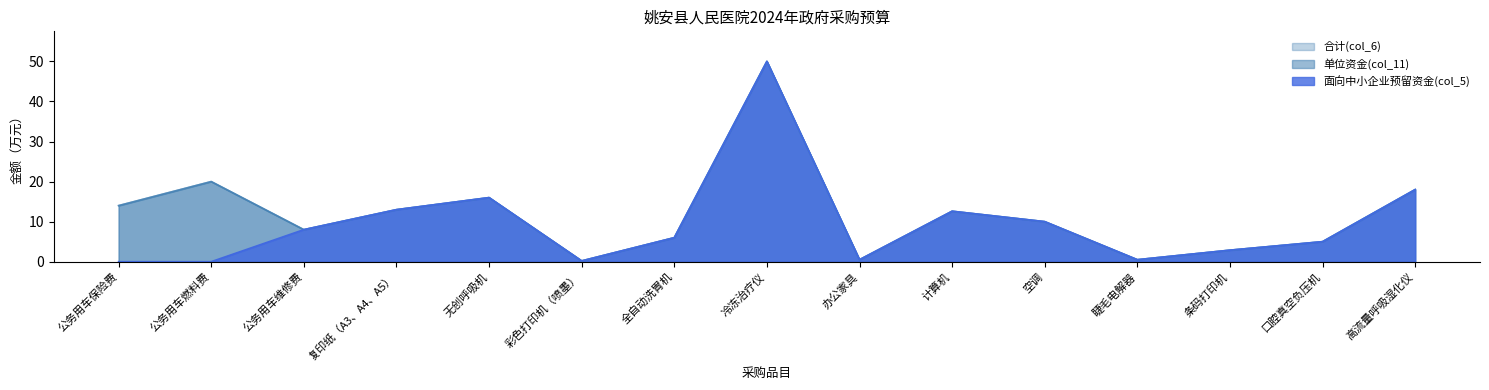

What position from the right is 公务用车燃料费?

14